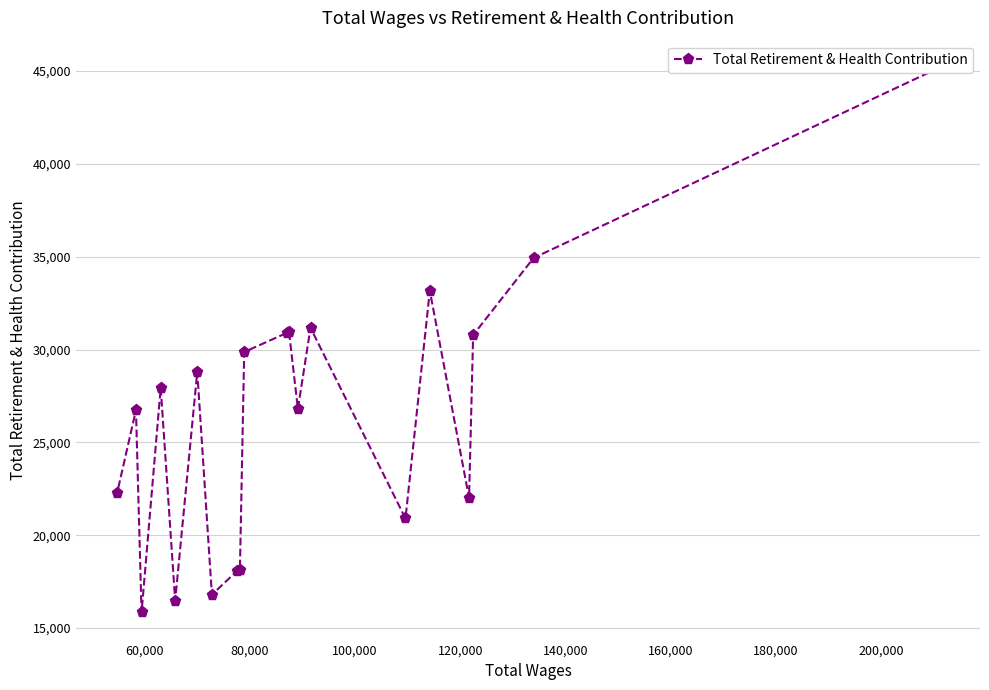

What is the difference between the maximum and minimum values?

29328